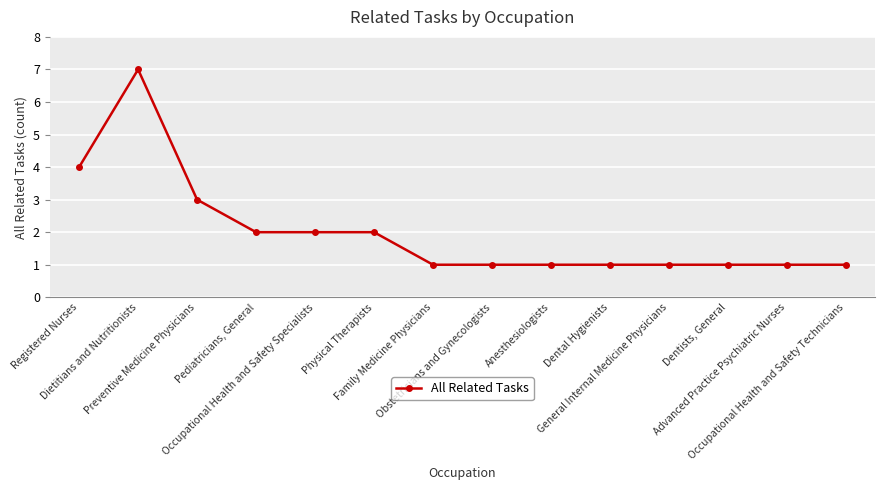

What is the value of the 14th point from the left?

1